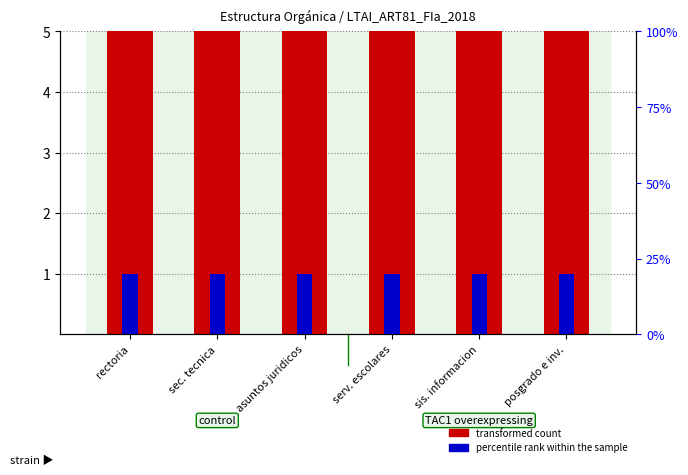

What is the average value of the percentile rank within the sample series?

1